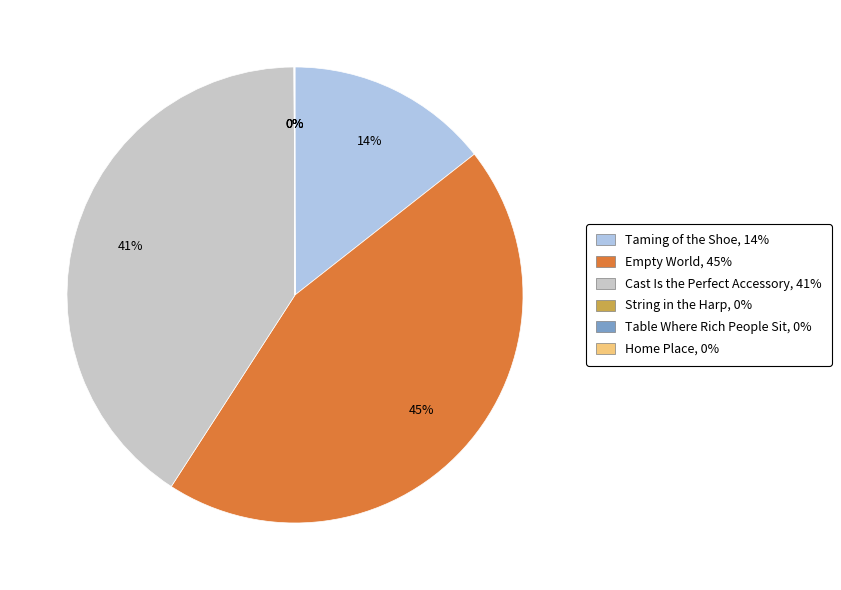

To the nearest percent, what percentage of the pie is Taming of the Shoe?

14%